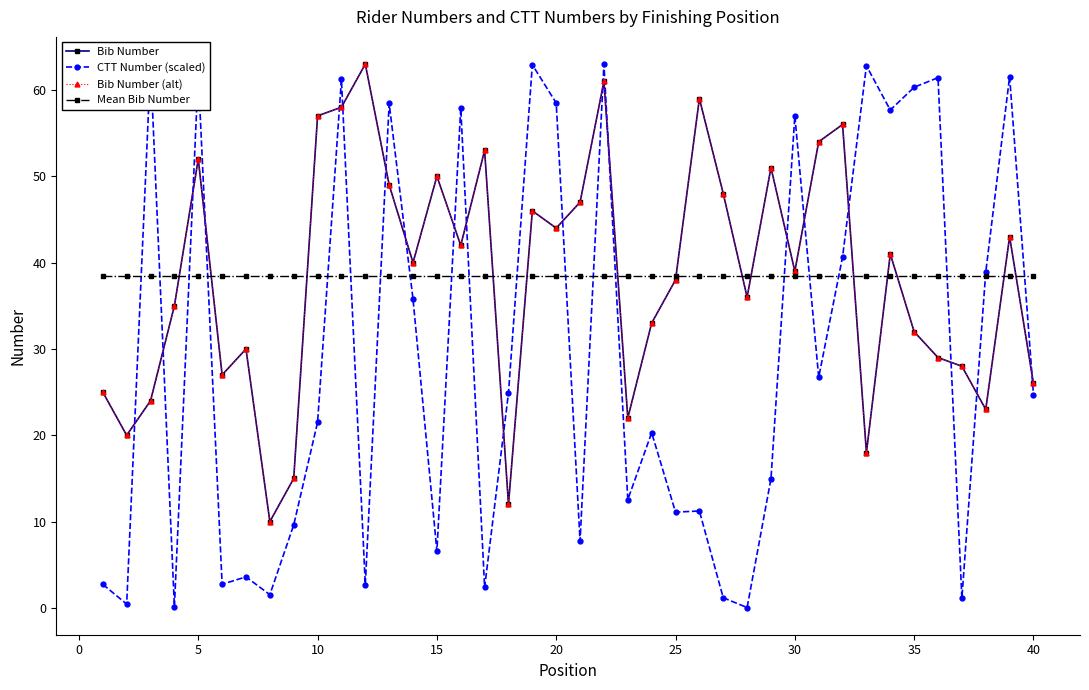

Is this an area chart (filled region under the line)?

No